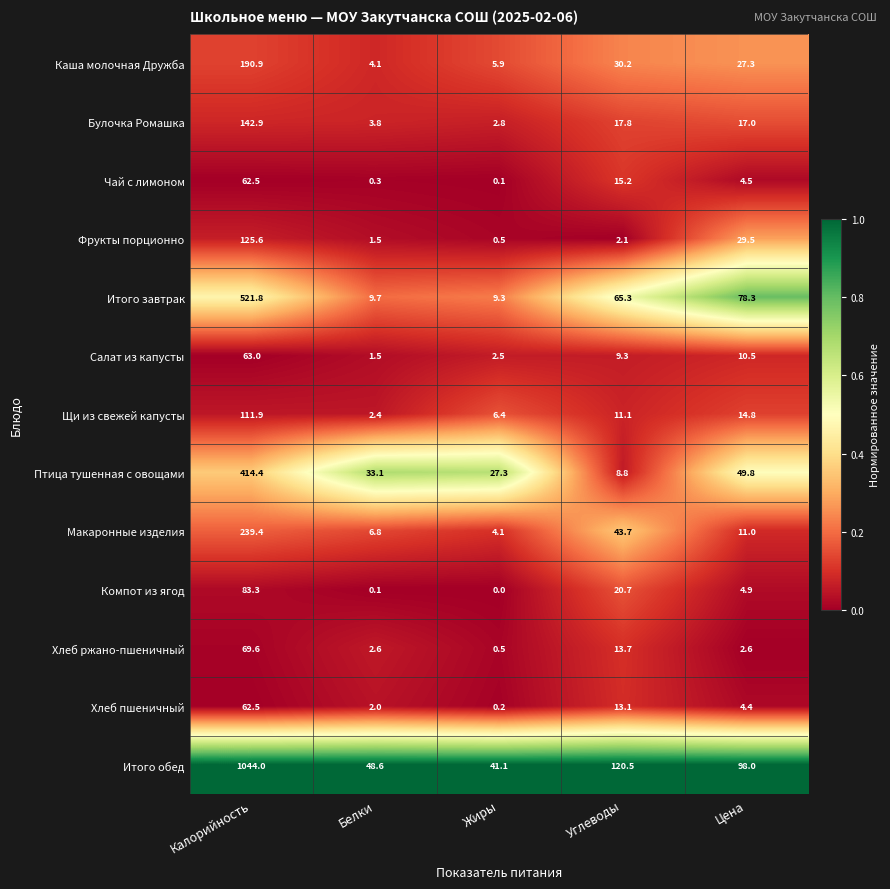

What is the difference between the maximum and second lowest values in the Хлеб ржано-пшеничный series?

67.0